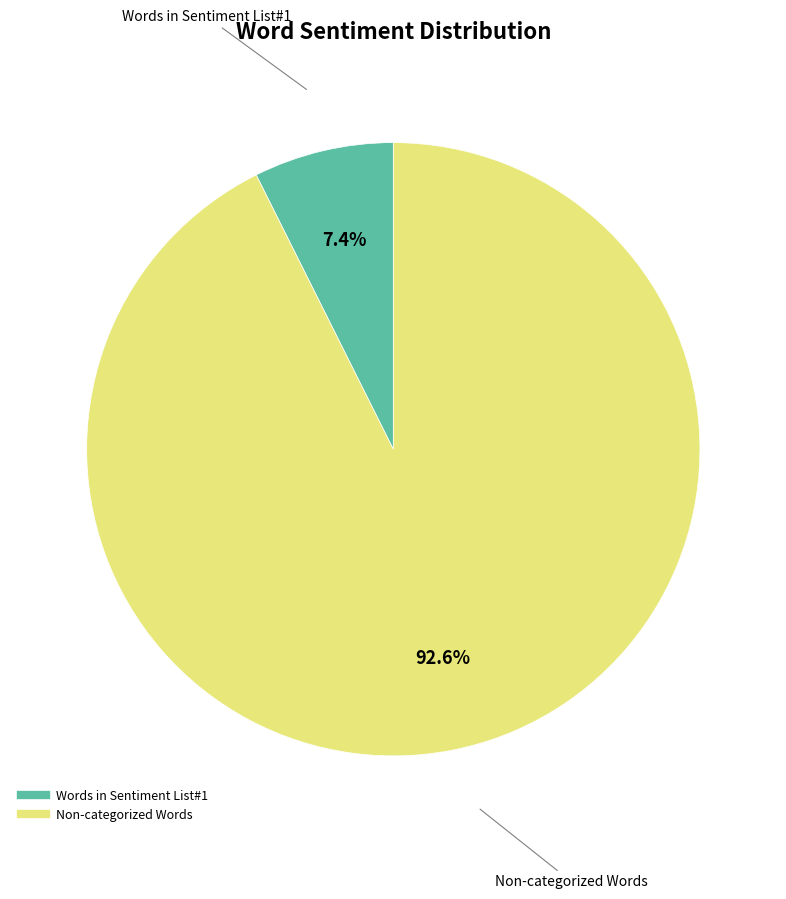

Is there a majority slice in this chart?

Yes